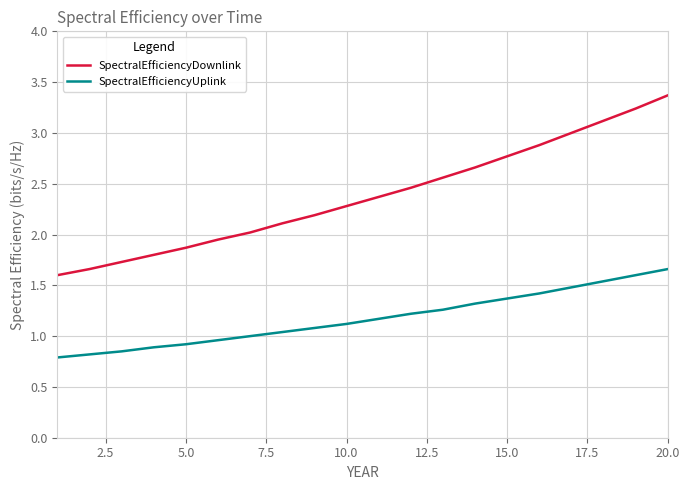

At how many categories does at least one series exceed 1?

20